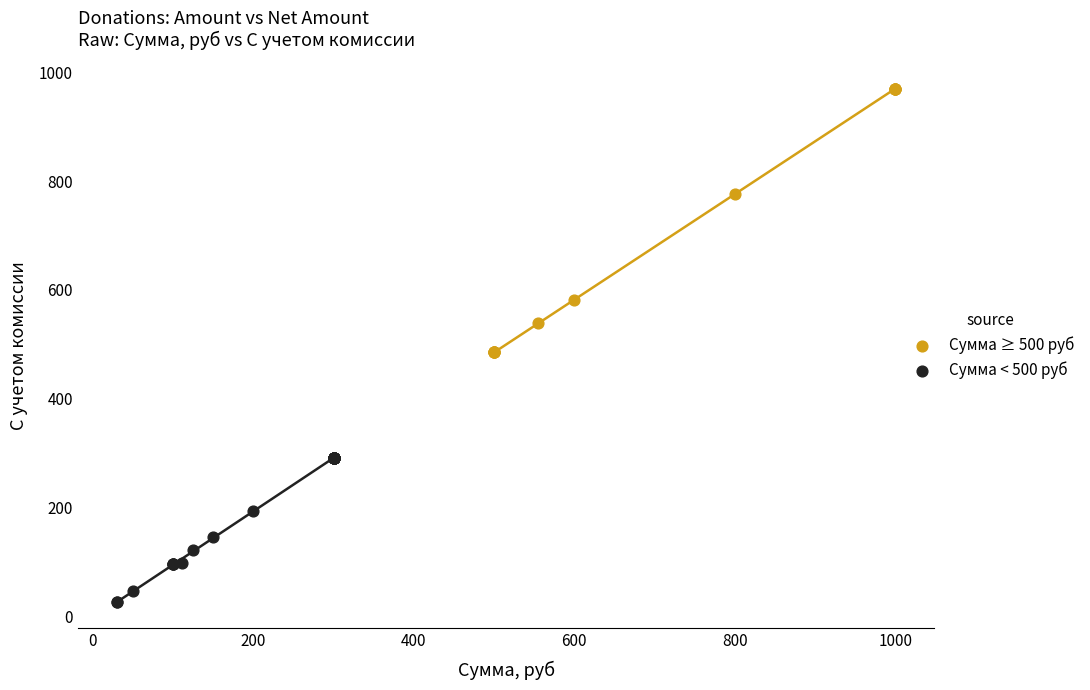

Which series reaches the minimum Y coordinate?

Сумма < 500 руб